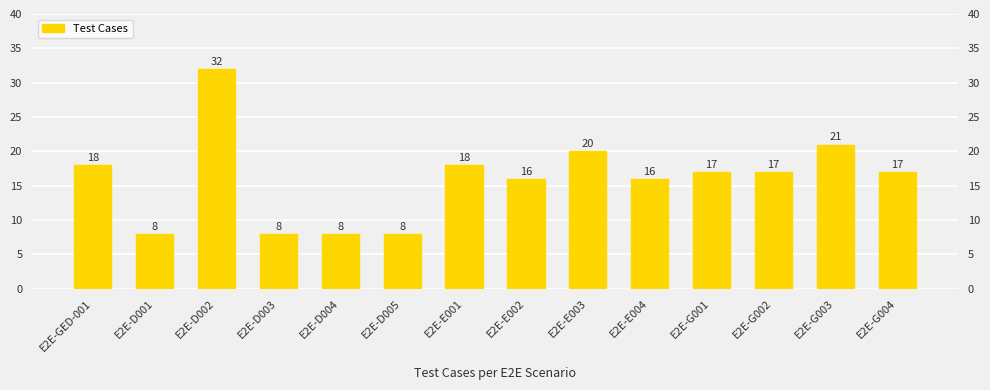

The chart shows a value of 32 at E2E-E003. True or false?

False